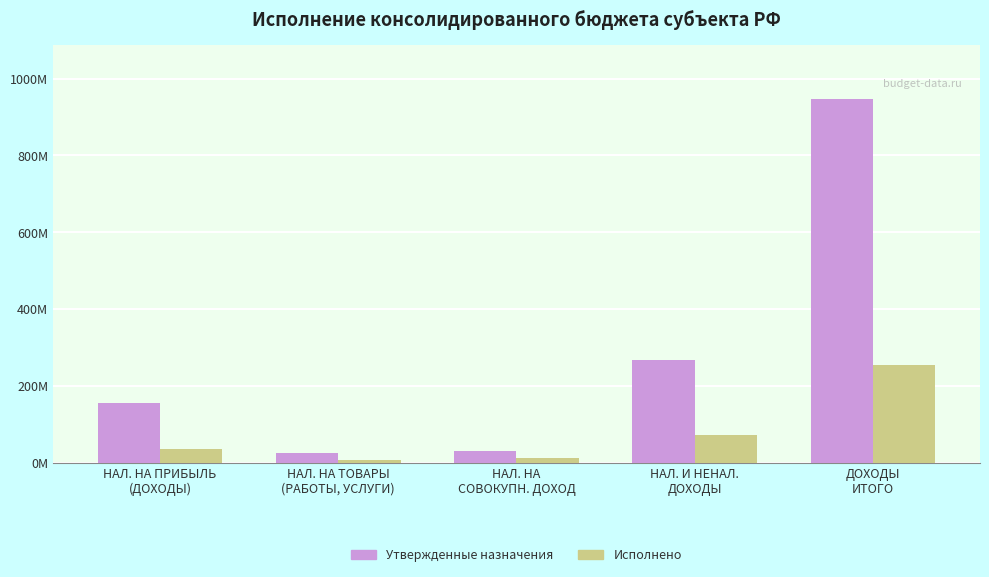

List the series in order of their peak value, lowest first.

Исполнено, Утвержденные назначения